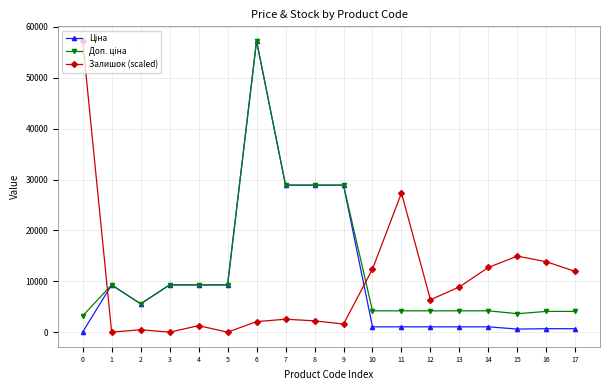

What is the maximum value for Залишок (scaled)?

57258.0